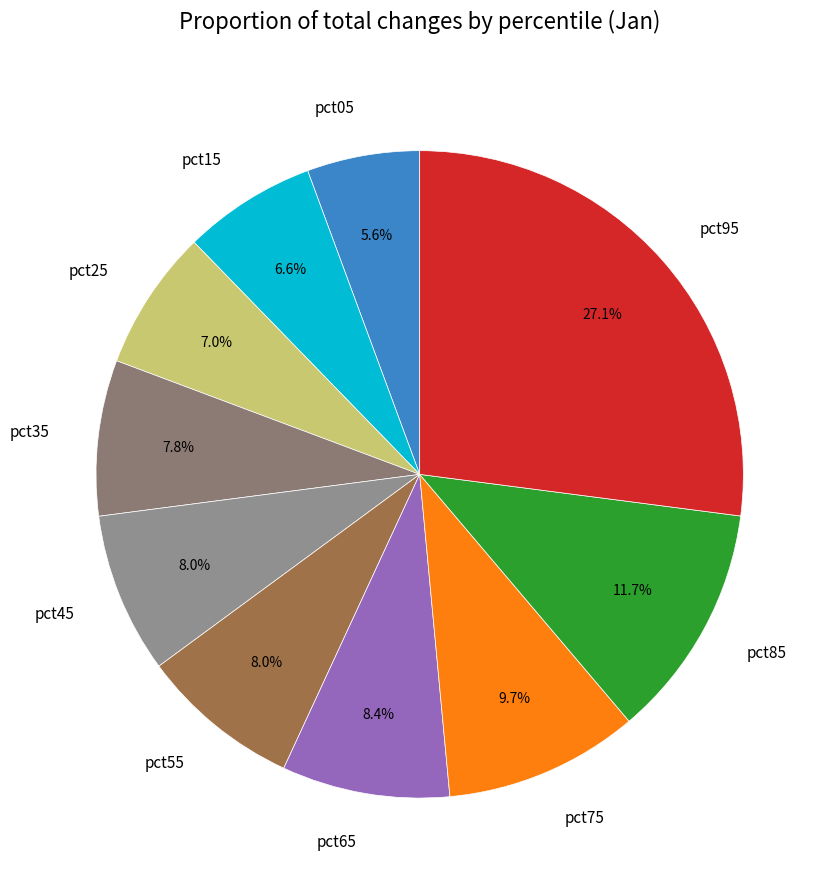

What portion of the pie excludes pct15?

93.4%